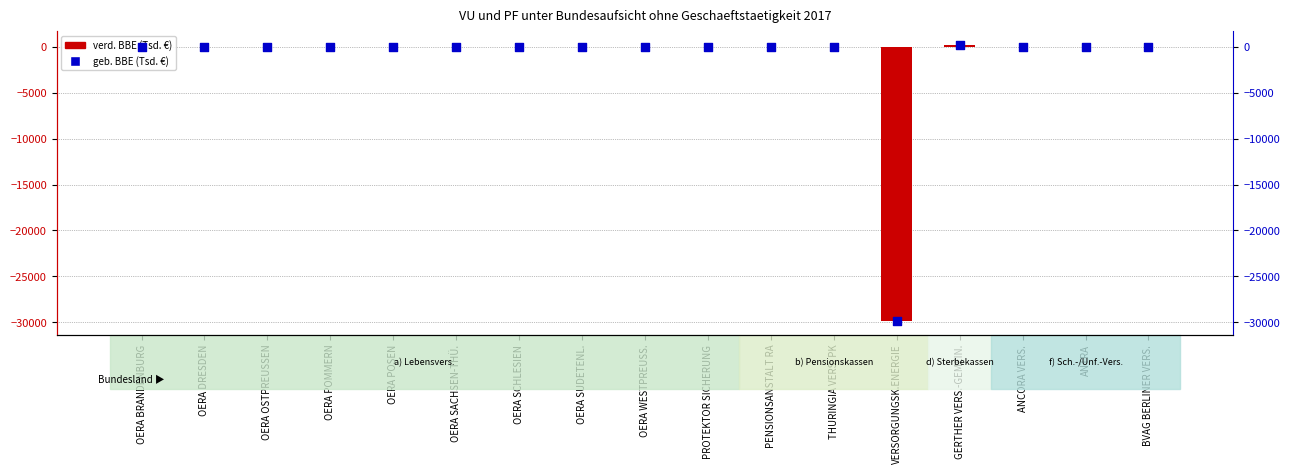

Which series reaches the minimum Y coordinate?

verd. BBE (Tsd. €)